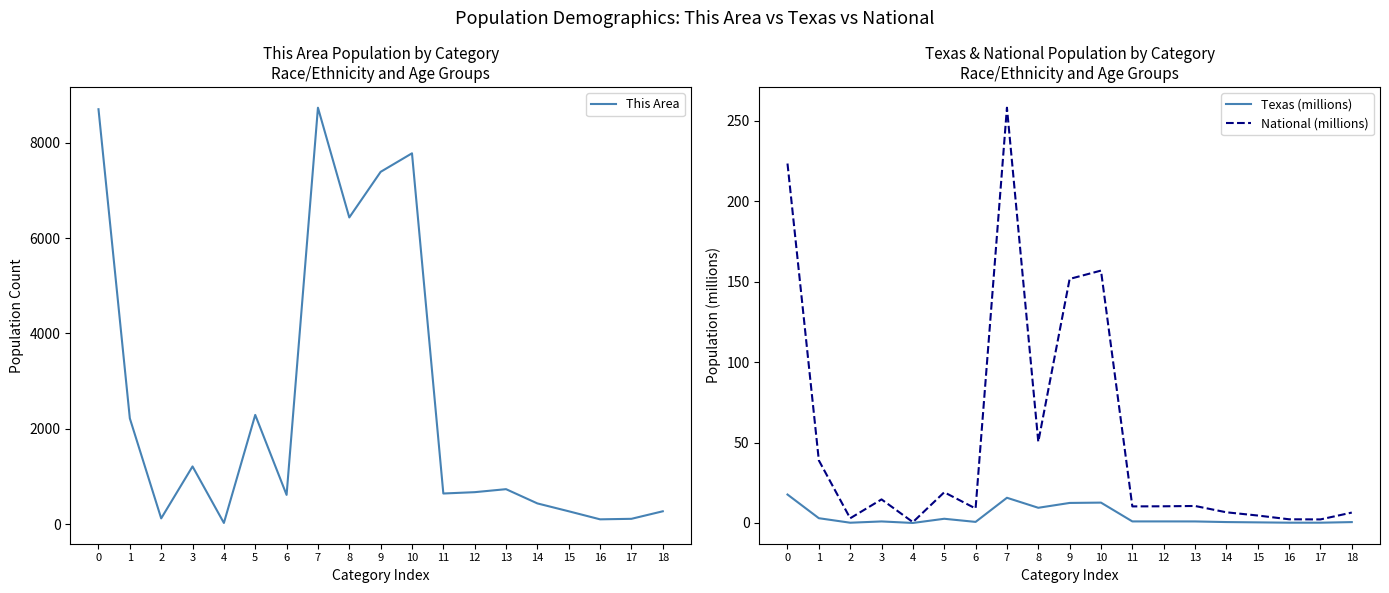

Rank the series at 18 from highest to lowest value.

This Area, National (millions), Texas (millions)